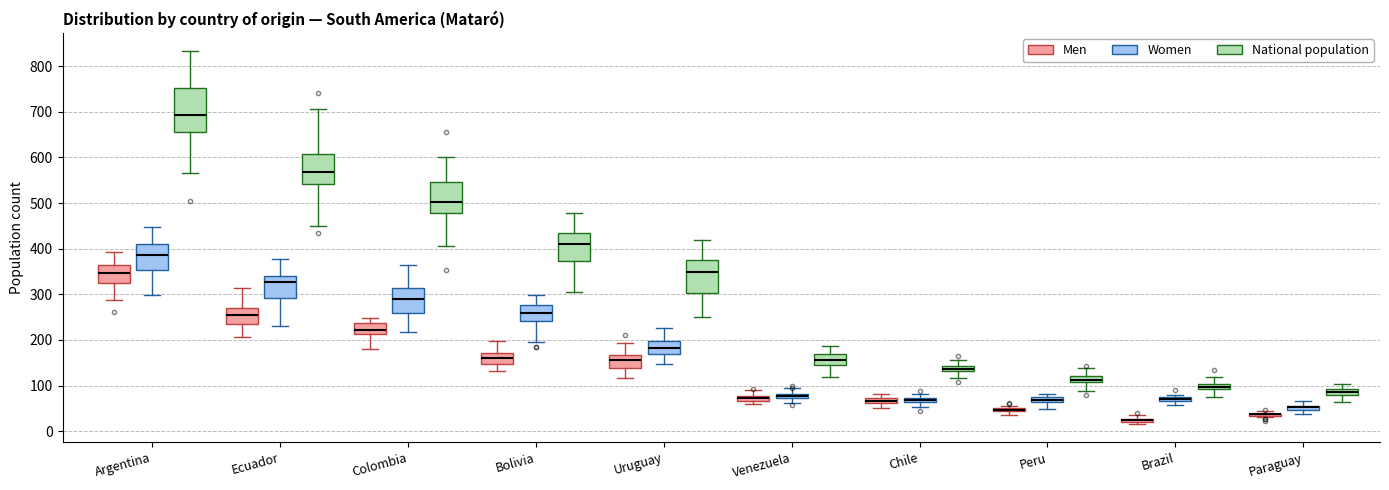

Where does the lower whisker of the box for Uruguay (National population) end on the y-axis? The values are not printed on the chart, so give them approximately, as read against the axis.

250